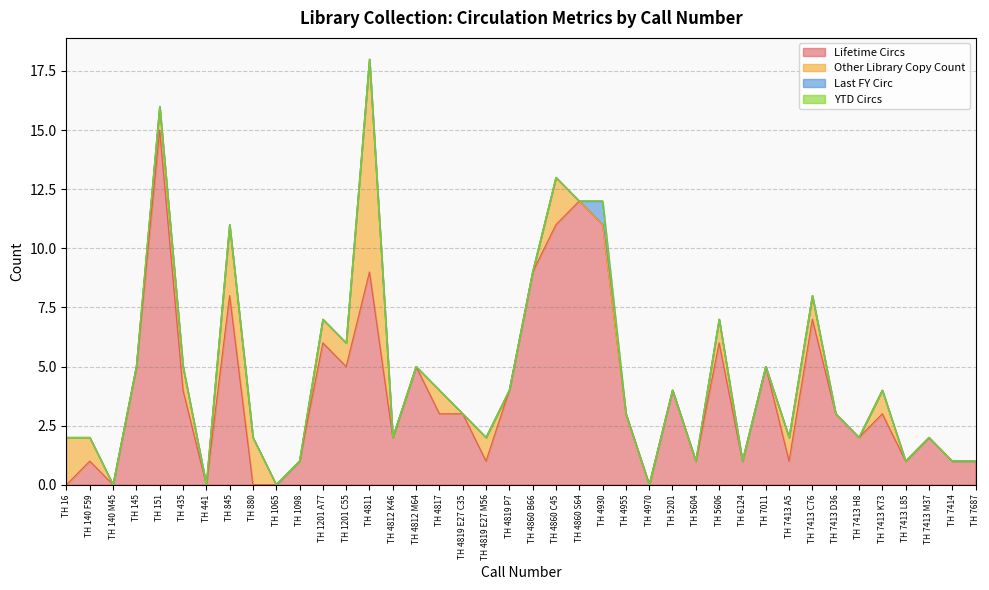

Which series has the widest spread of values?

Lifetime Circs